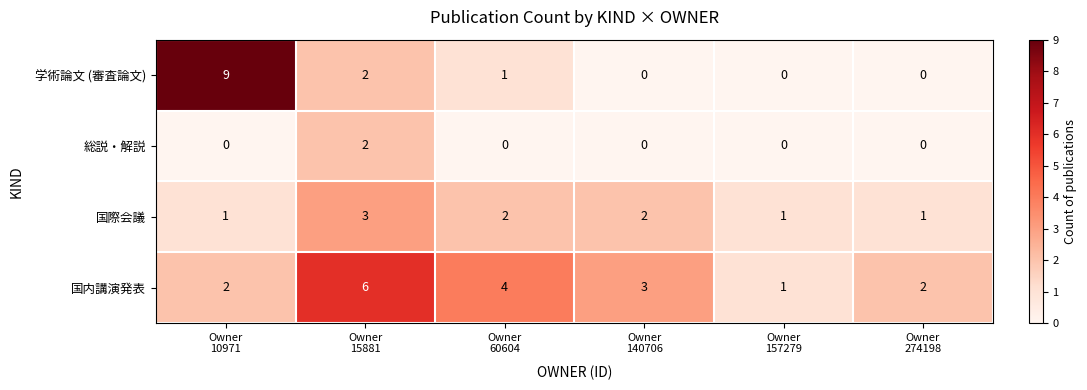

At which category is the sum across all series the highest?

Owner
15881